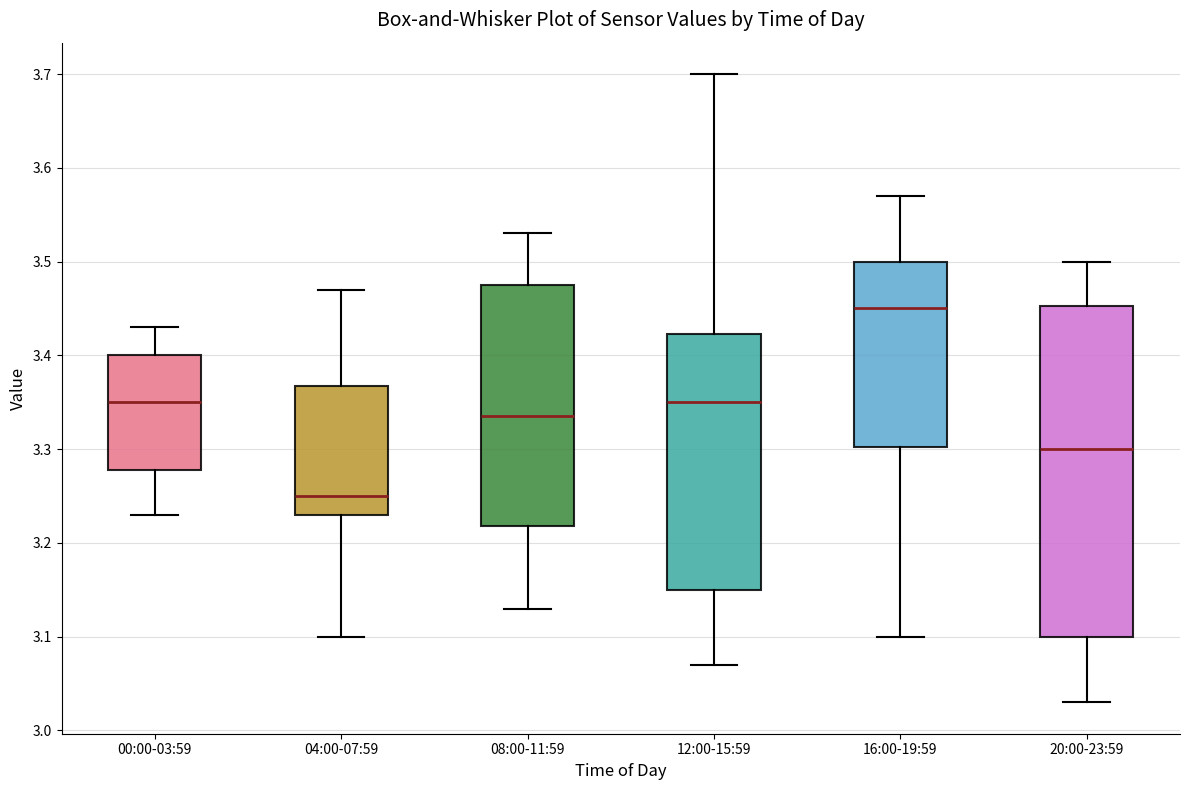

Reading left to right, transcribe this box plot: for each box, give where its median line is, the range the box spans, and where its two whiskers end, as read against the y-axis. The values are not printed on the chart, so give them approximately, as read against the axis.

00:00-03:59: median 3.35, box 3.28 to 3.40, whiskers 3.23 to 3.43
04:00-07:59: median 3.25, box 3.23 to 3.37, whiskers 3.10 to 3.47
08:00-11:59: median 3.34, box 3.22 to 3.48, whiskers 3.13 to 3.53
12:00-15:59: median 3.35, box 3.15 to 3.42, whiskers 3.07 to 3.70
16:00-19:59: median 3.45, box 3.30 to 3.50, whiskers 3.10 to 3.57
20:00-23:59: median 3.30, box 3.10 to 3.45, whiskers 3.03 to 3.50